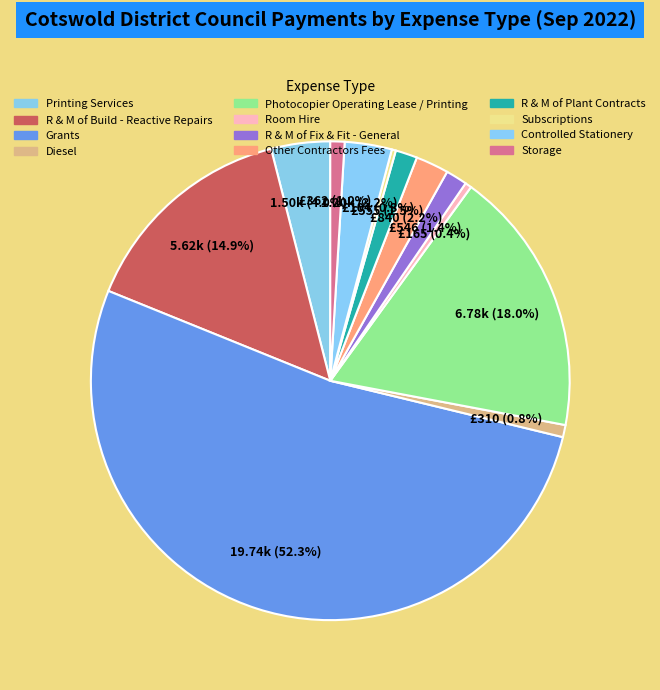

What percentage is NOT represented by R & M of Plant Contracts?

98.5%